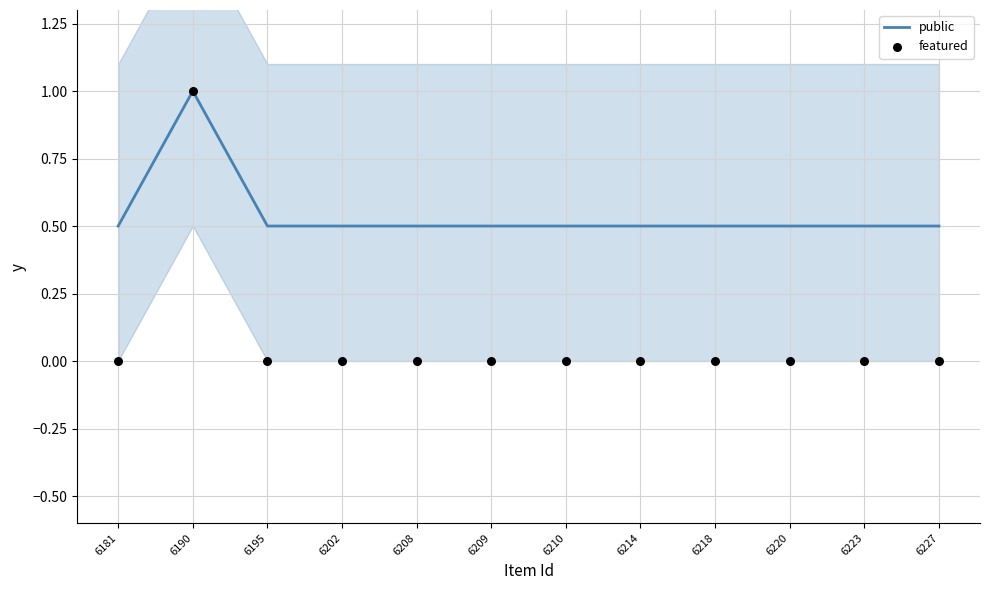

Which series has the largest total across all categories?

public